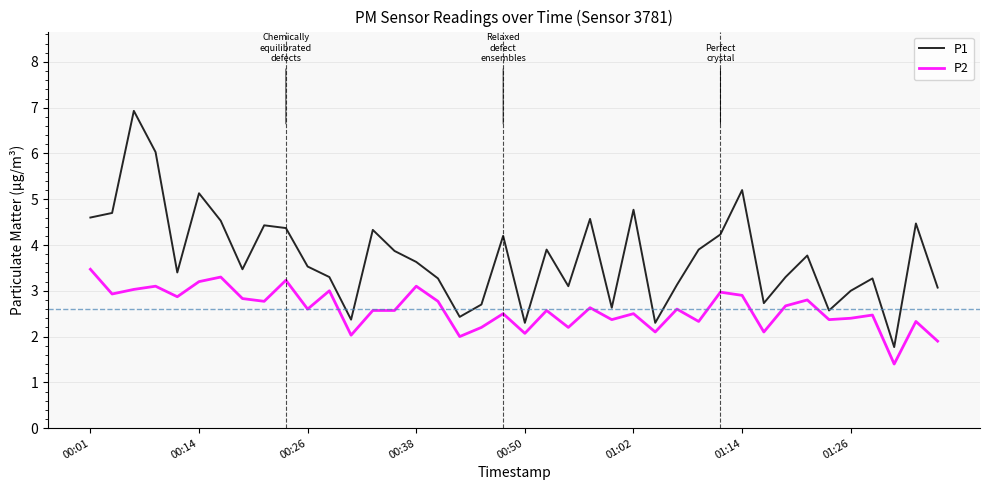

Which series has the largest range (max minus min)?

P1